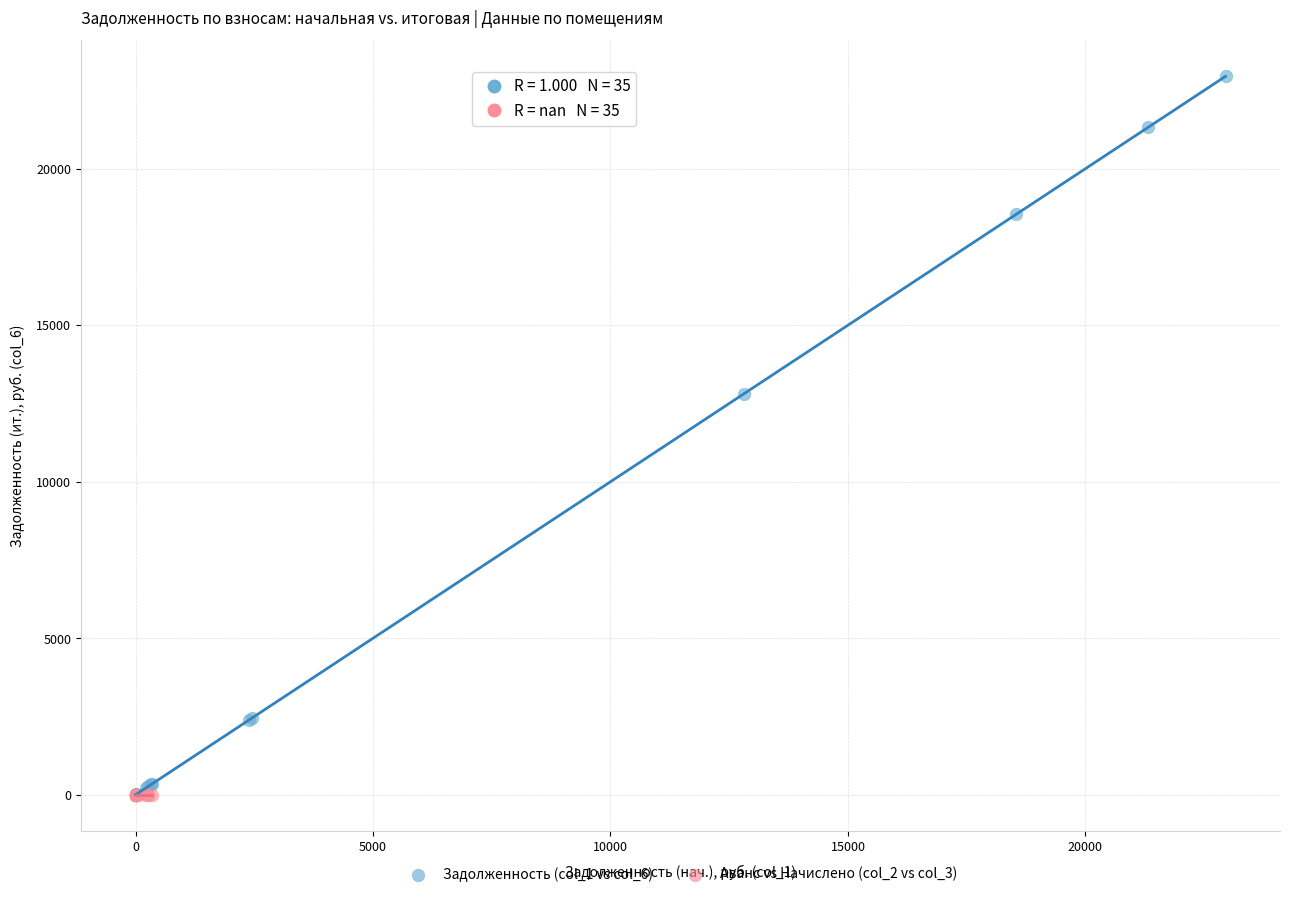

Which series contains the highest Y value?

Задолженность (col_1 vs col_6)